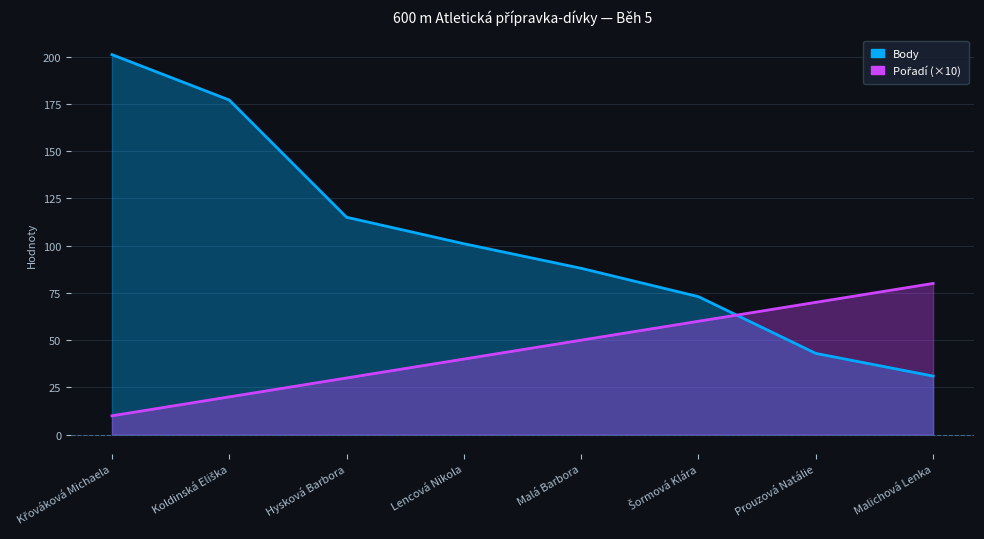

The Pořadí series shows 60 at Šormová Klára. True or false?

True